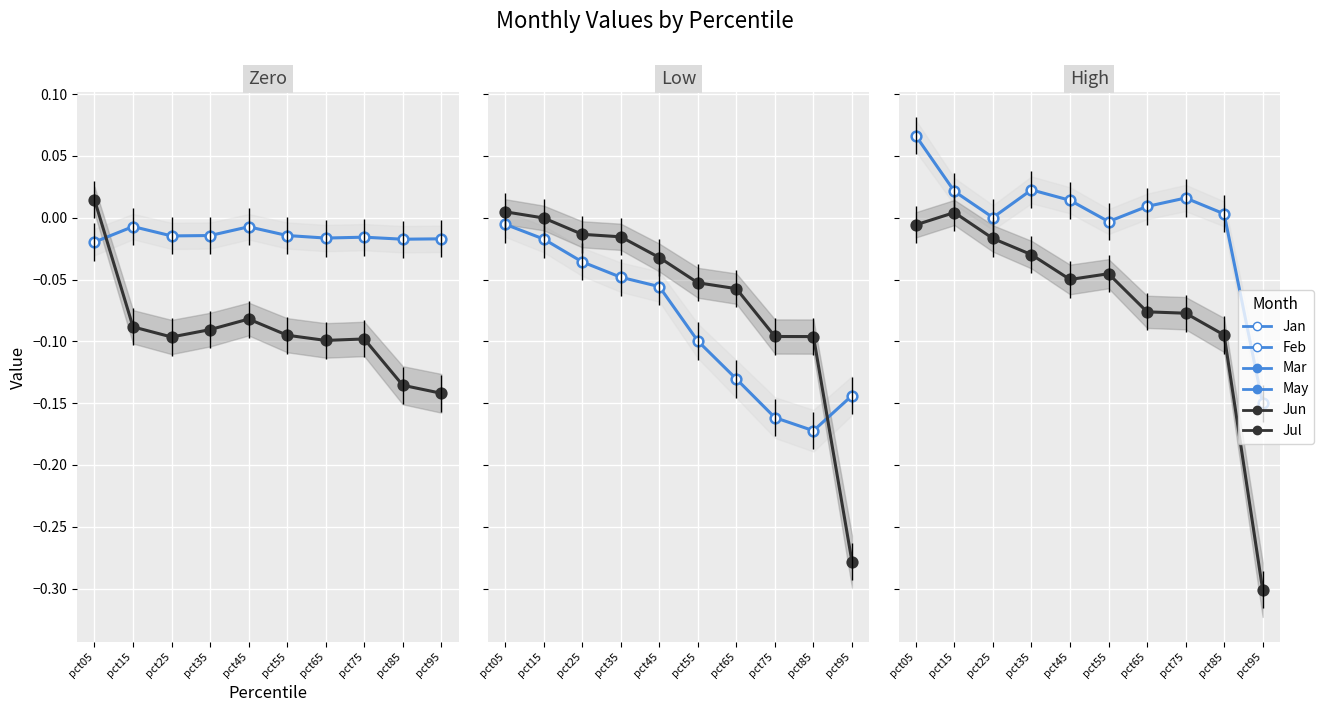

What is the value of the Jul point at the 8th from the left?

-0.1